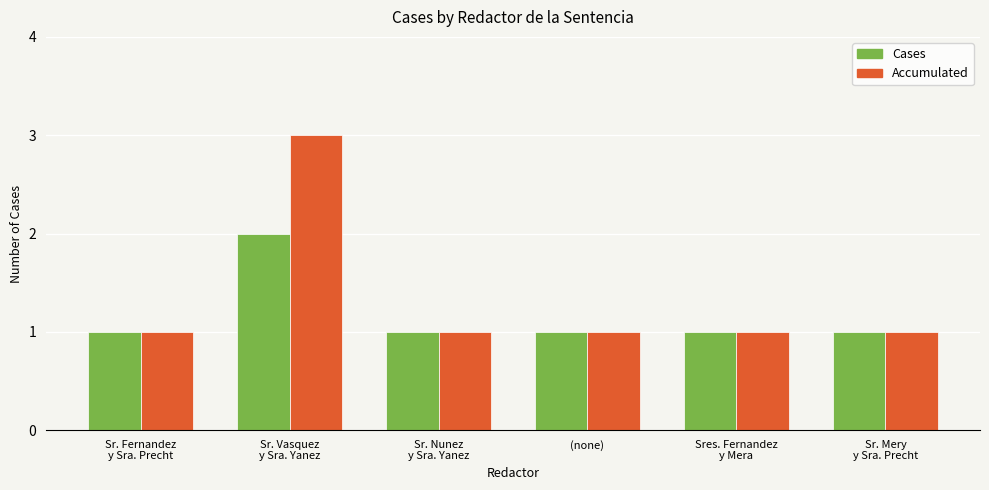

List the series in order of their overall mean, lowest first.

Cases, Accumulated